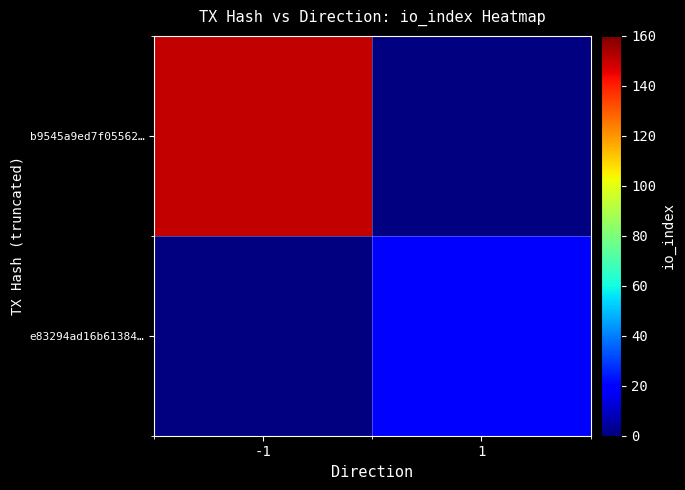

At which label is b9545a9ed7f05562… closest to 150?

-1